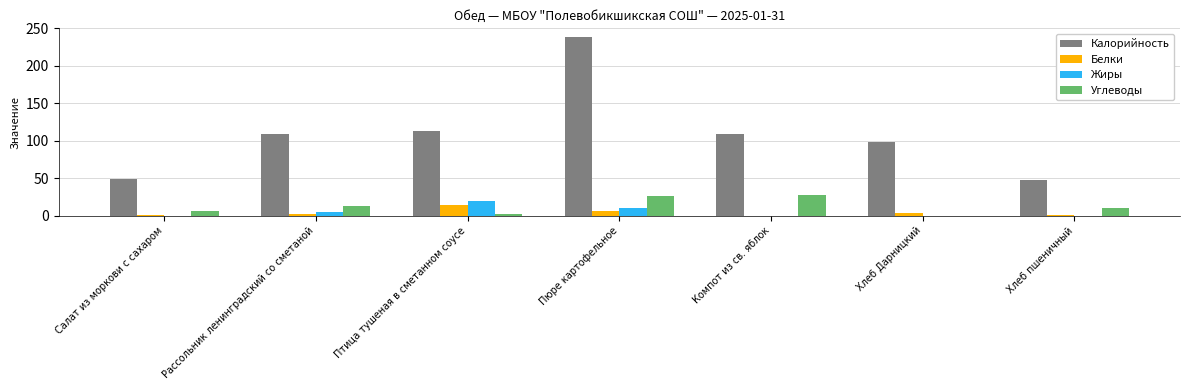

The value of Калорийность at Компот из св. яблок is 31.2. True or false?

False